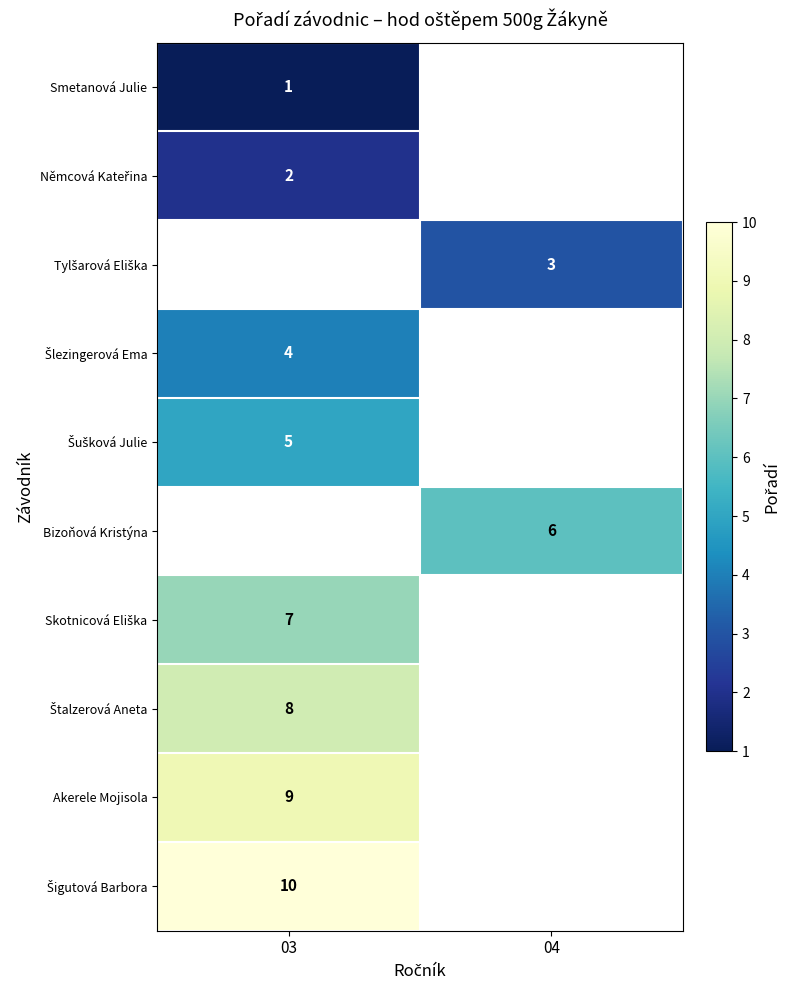

The value of Akerele Mojisola at 03 is 4. True or false?

False